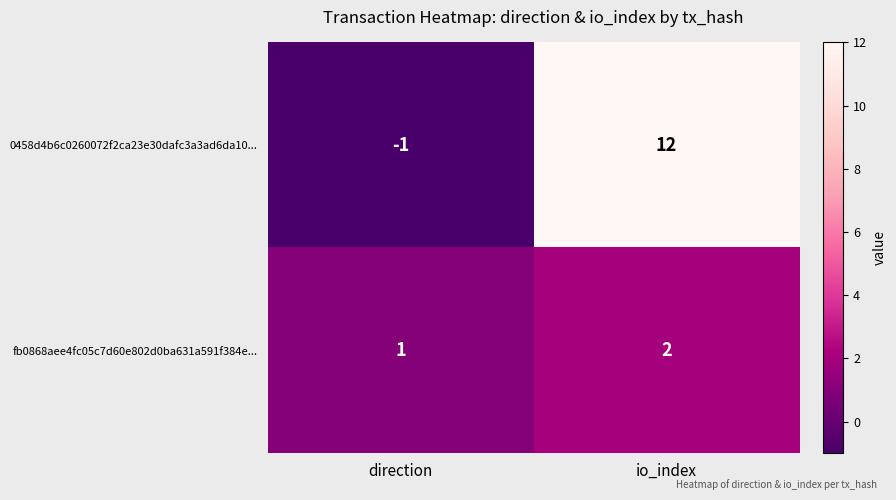

At which label is fb0868aee4fc05c7d60e802d0ba631a591f384e... closest to 1?

direction